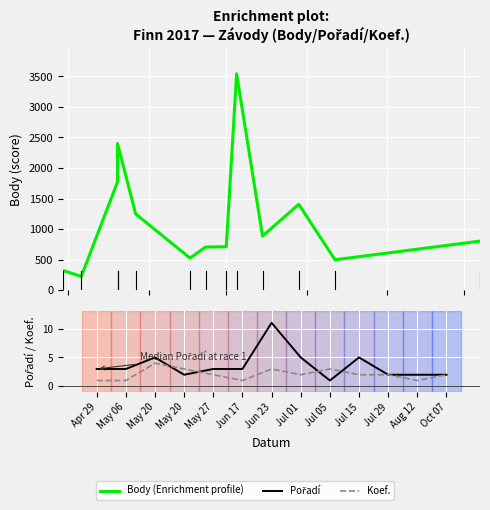

What is the minimum value for Body (Enrichment profile)?

226